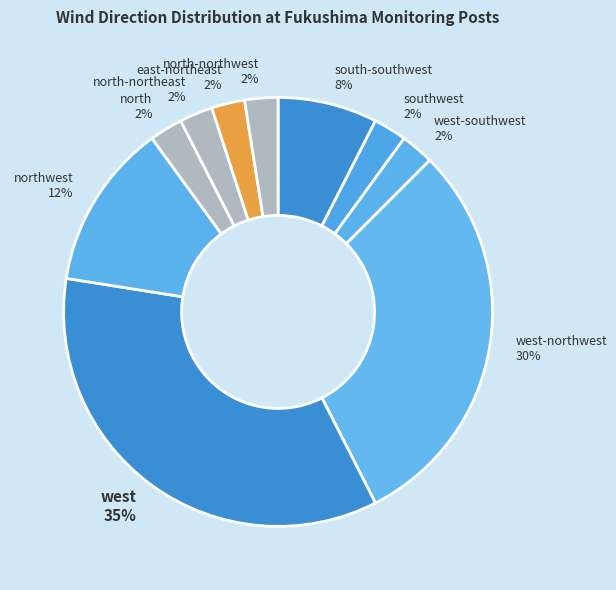

Does any single category account for the majority?

No